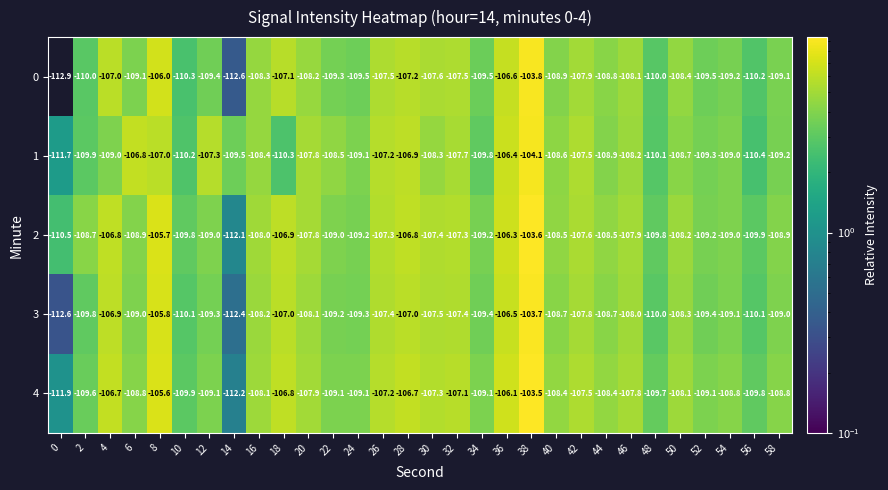

What is the total value across all series at 10?

-550.3